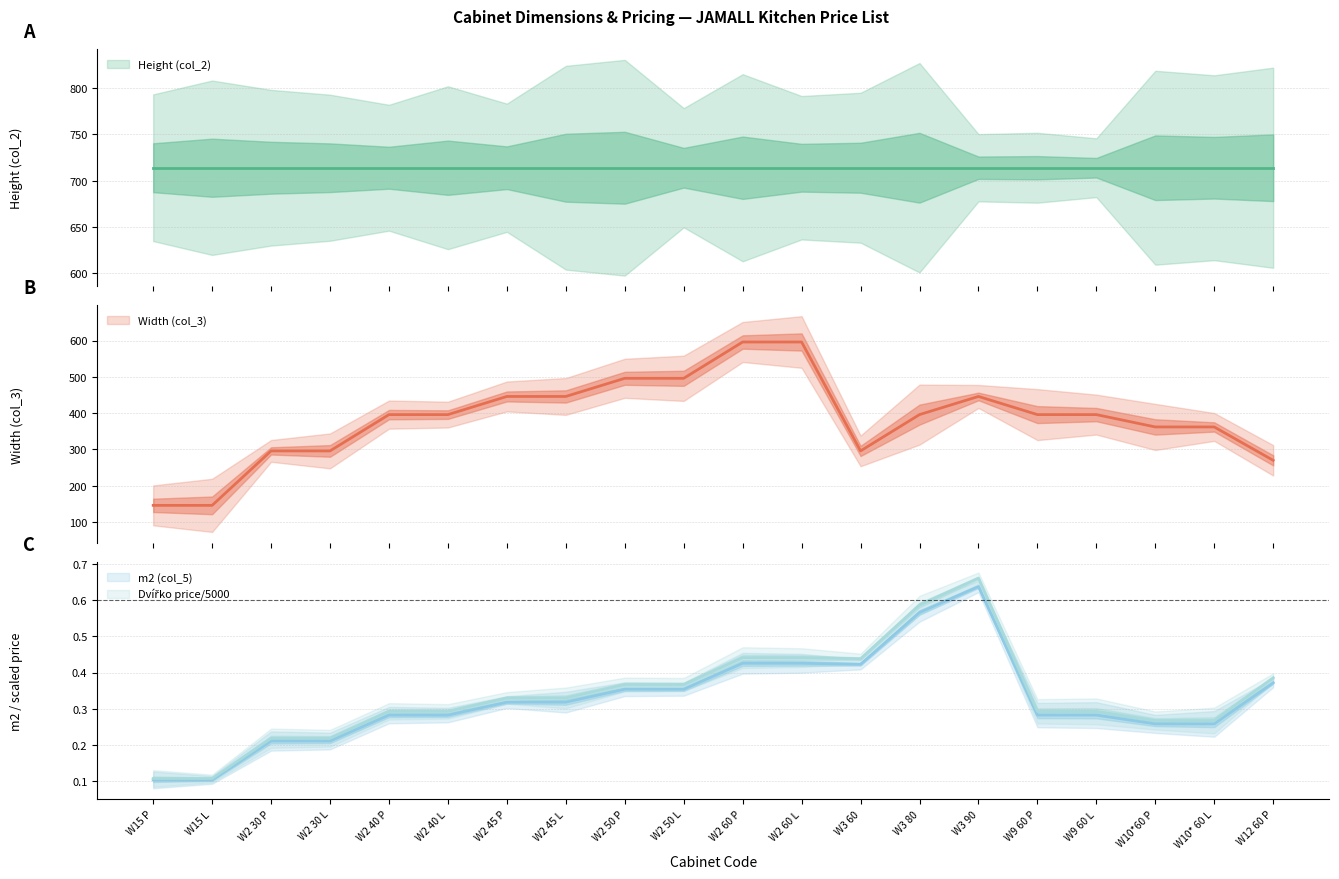

Does the chart display data point markers on the line(s)?

No